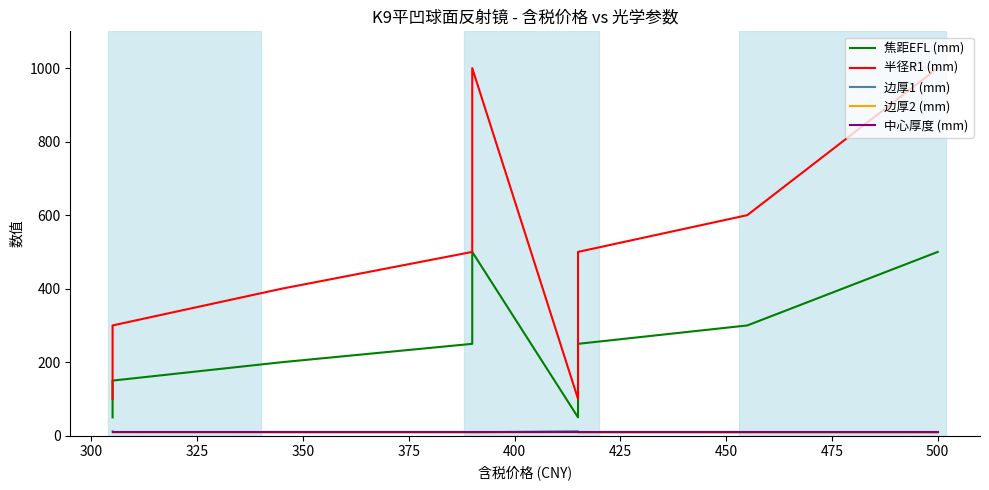

The value of 边厚1 (mm) at 12 is 6.4. True or false?

False